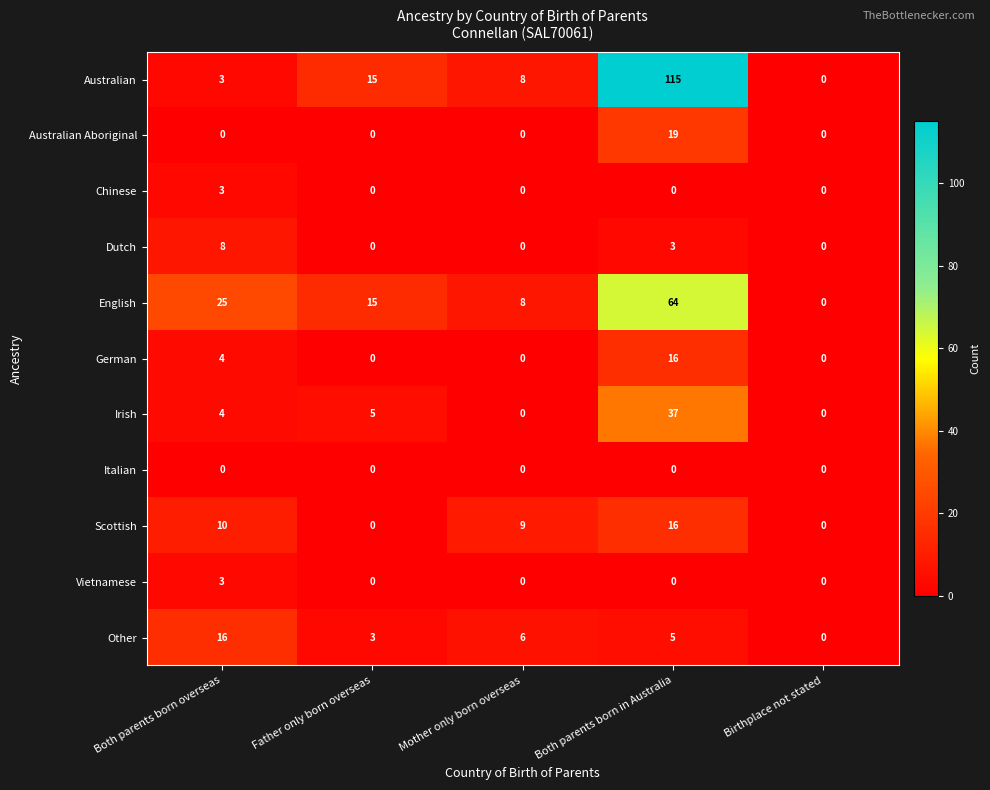

How many series are shown in this chart?

11